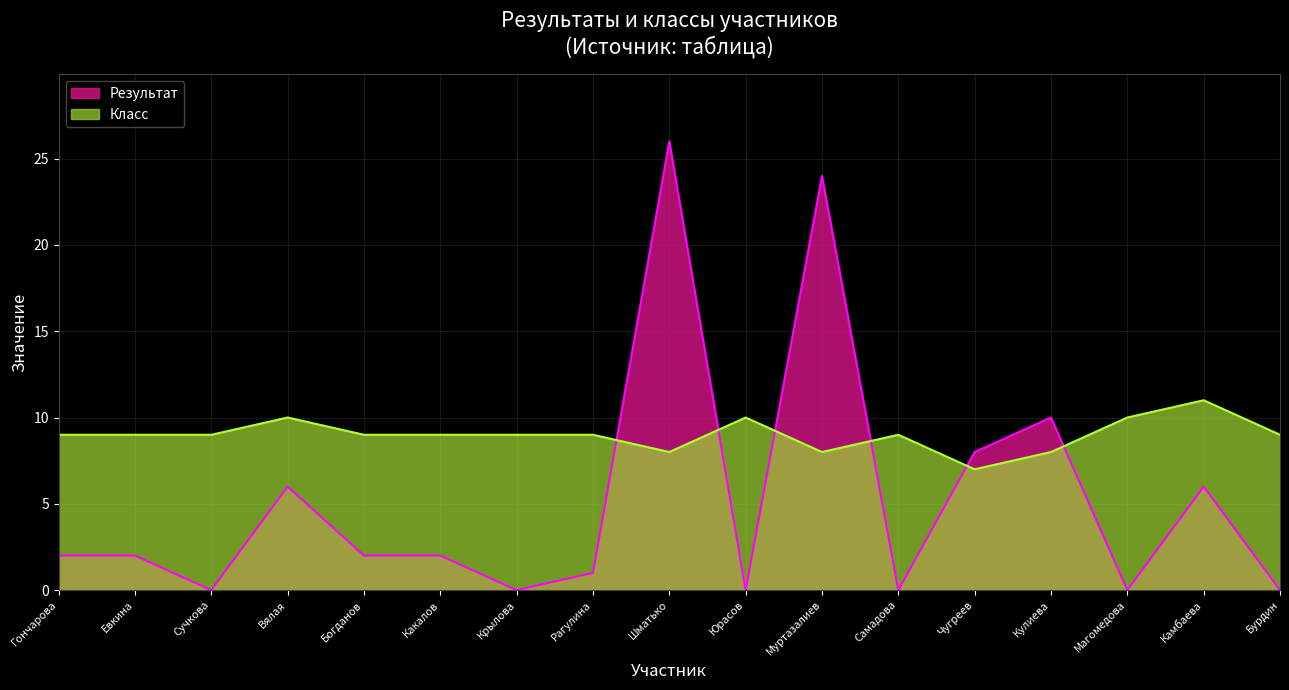

What position from the right is Муртазалиев?

7